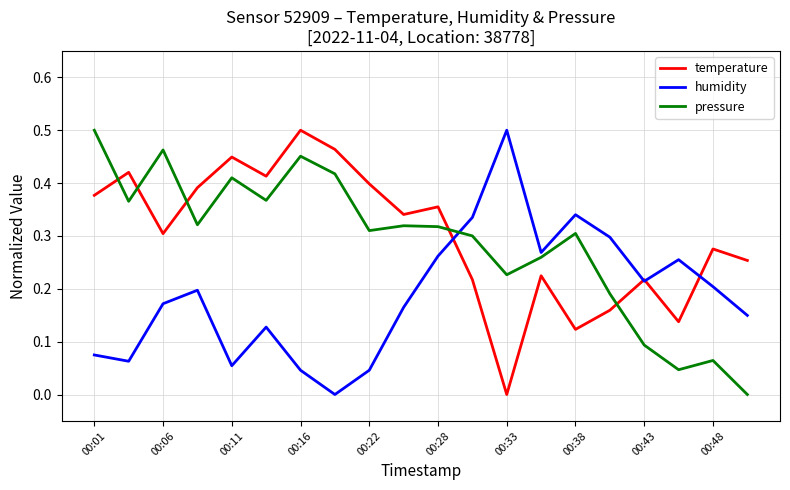

How many values in temperature are above zero?

19